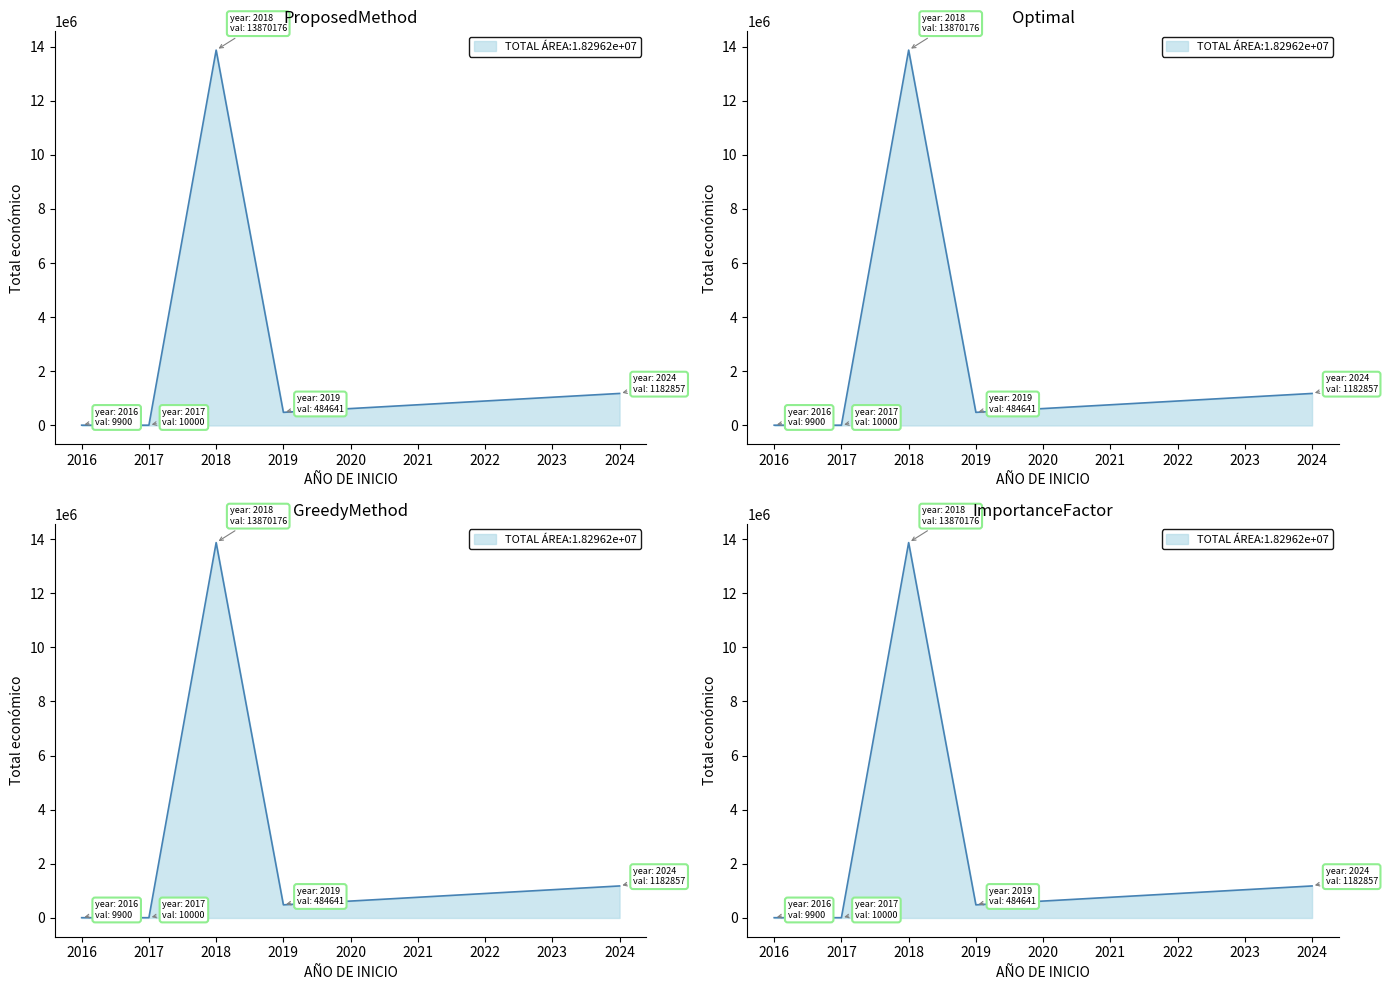

What is the smallest value displayed?

9900